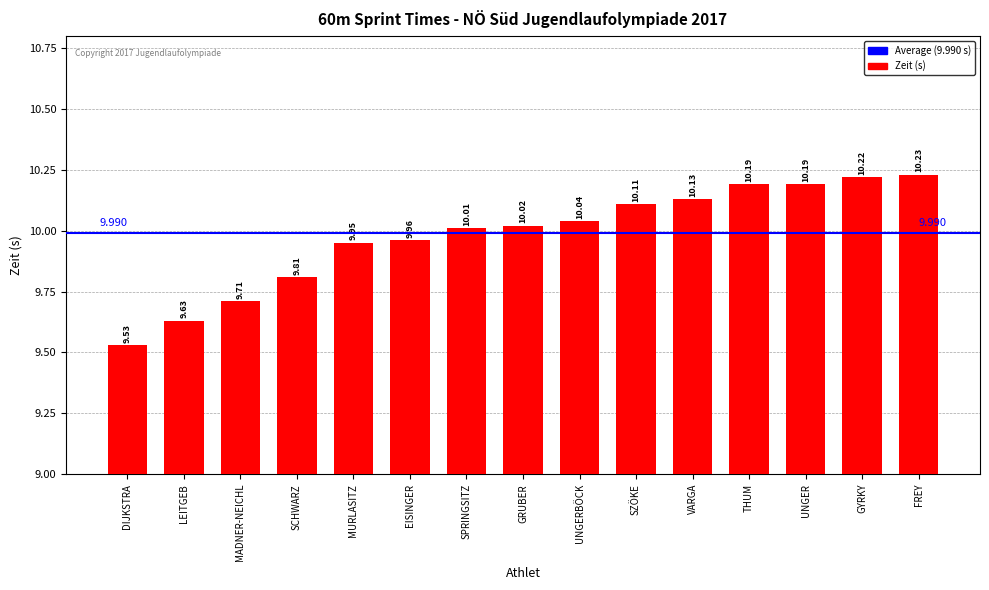

What is the value of the 13th bar from the left?

10.2